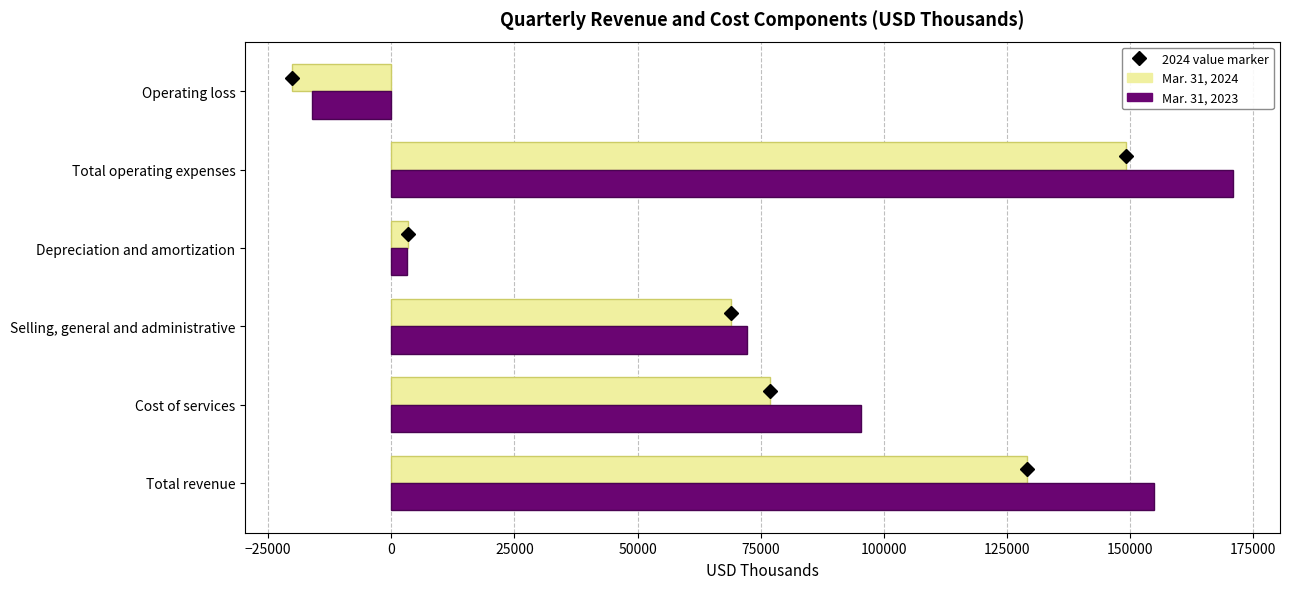

What is the greatest value displayed?

170853